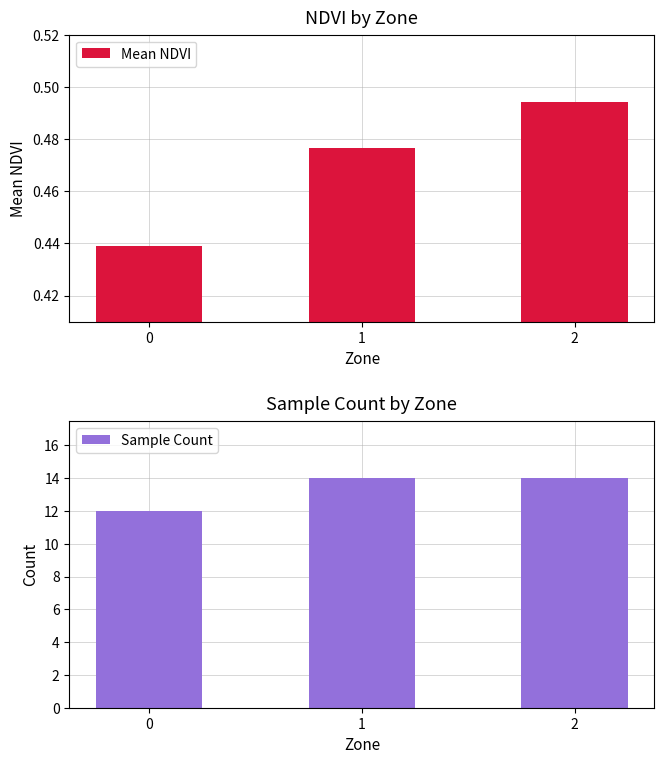

What is the maximum value for Sample Count?

14